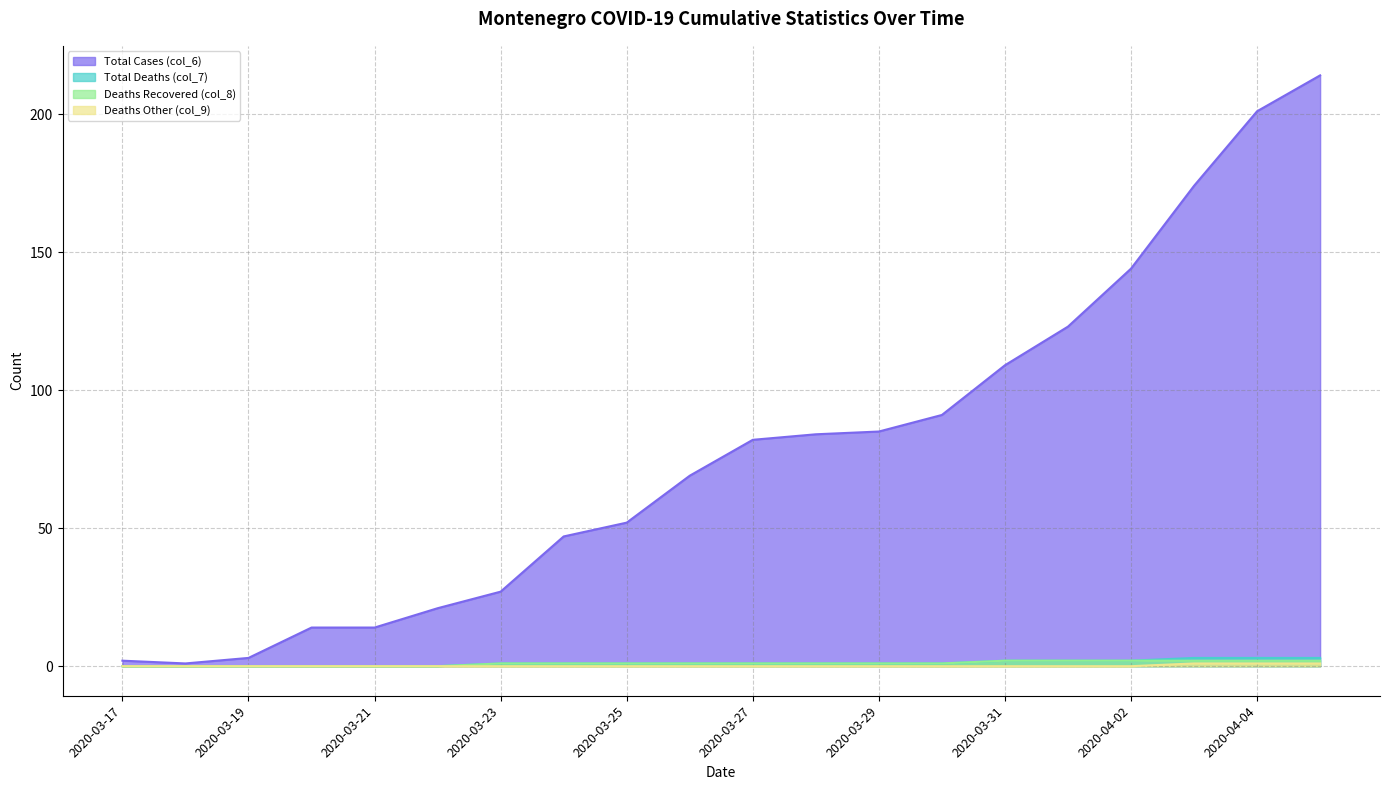

What is the maximum value for col_9?

1